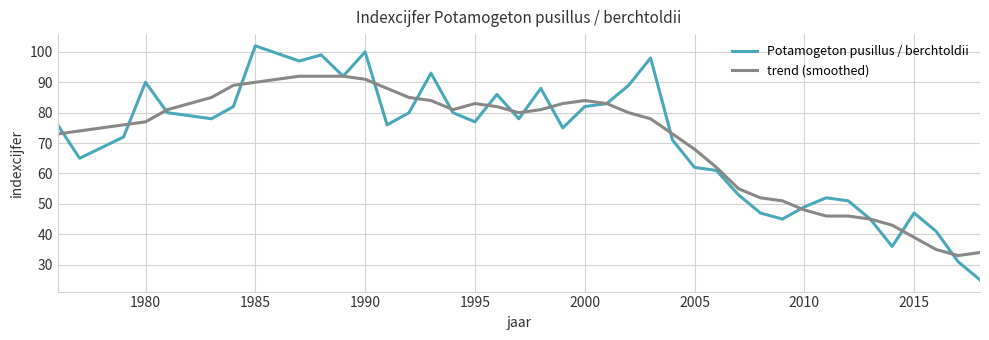

Which series has the widest spread of values?

Potamogeton pusillus / berchtoldii